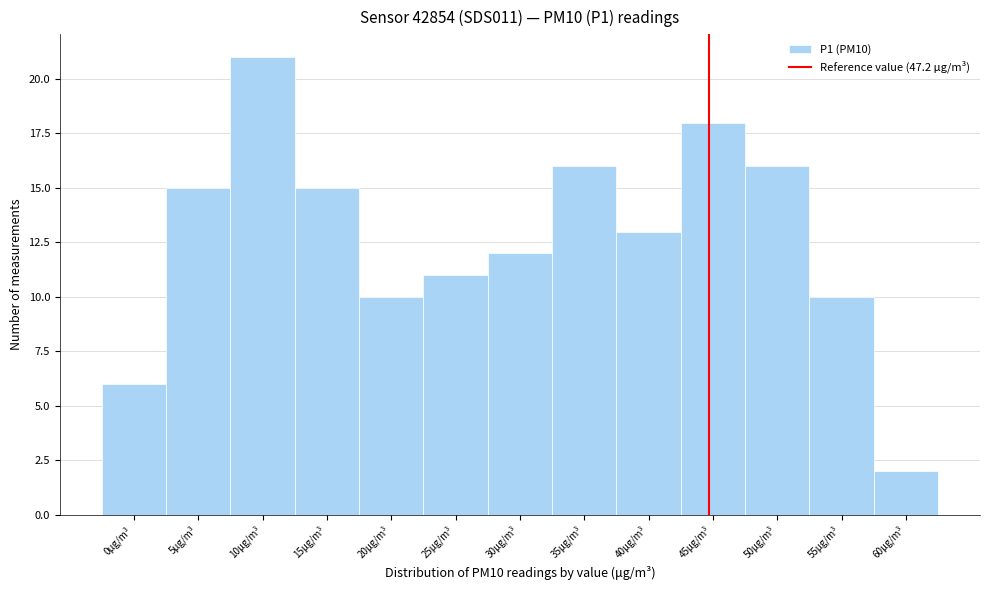

Reading right to left, what are all the values shown in this chart?

60μg/m³=2	55μg/m³=10	50μg/m³=16	45μg/m³=18	40μg/m³=13	35μg/m³=16	30μg/m³=12	25μg/m³=11	20μg/m³=10	15μg/m³=15	10μg/m³=21	5μg/m³=15	0μg/m³=6